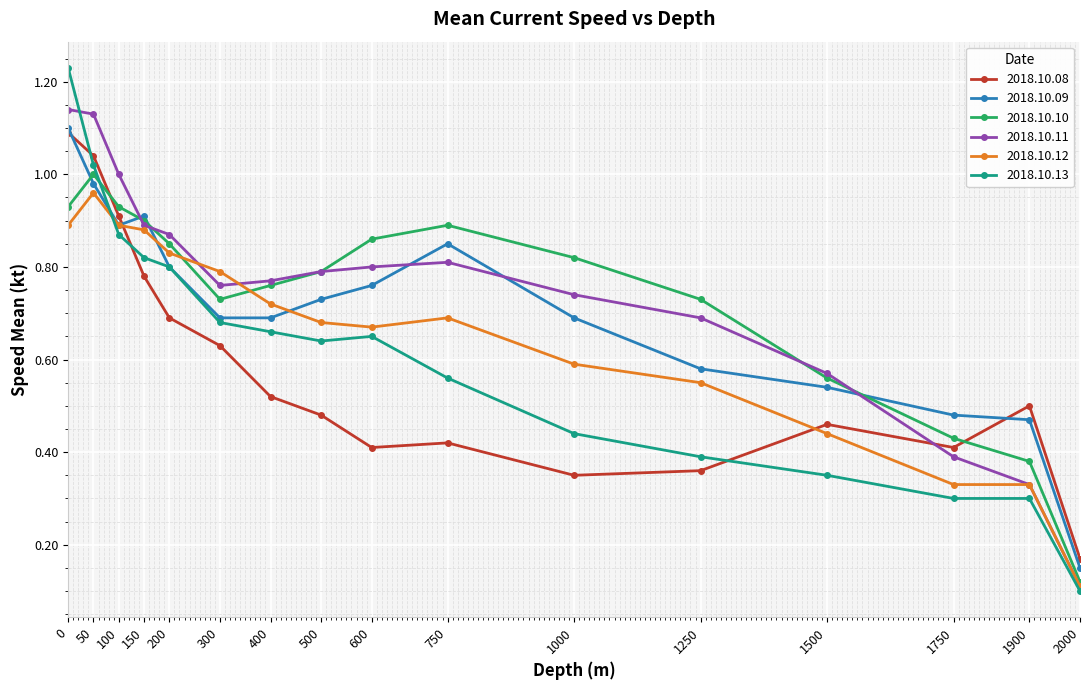

After their last crossing, which series has the higher values: 2018.10.09 or 2018.10.12?

2018.10.09